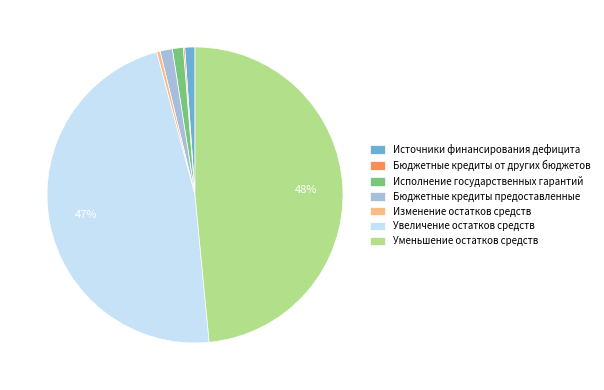

Is the sum of Источники финансирования дефицита and Изменение остатков средств greater than half?

No